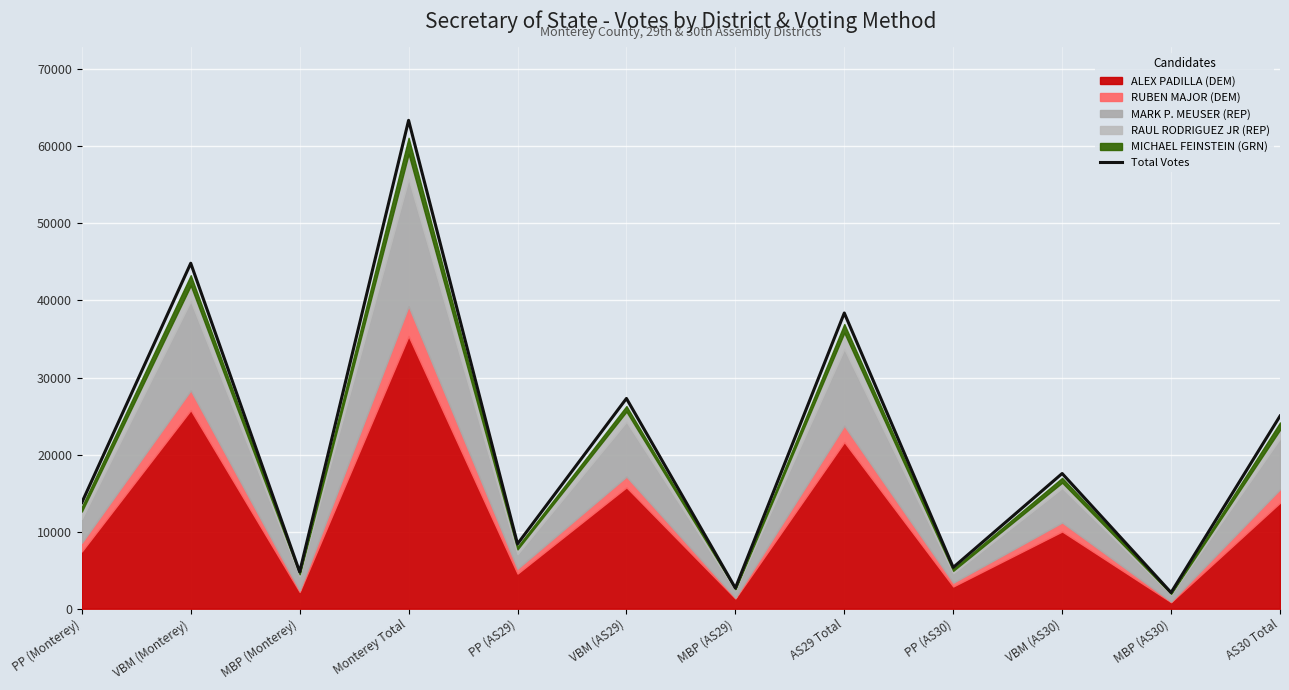

How many interior local peaks (higher than both neighbors) does the data have?

5